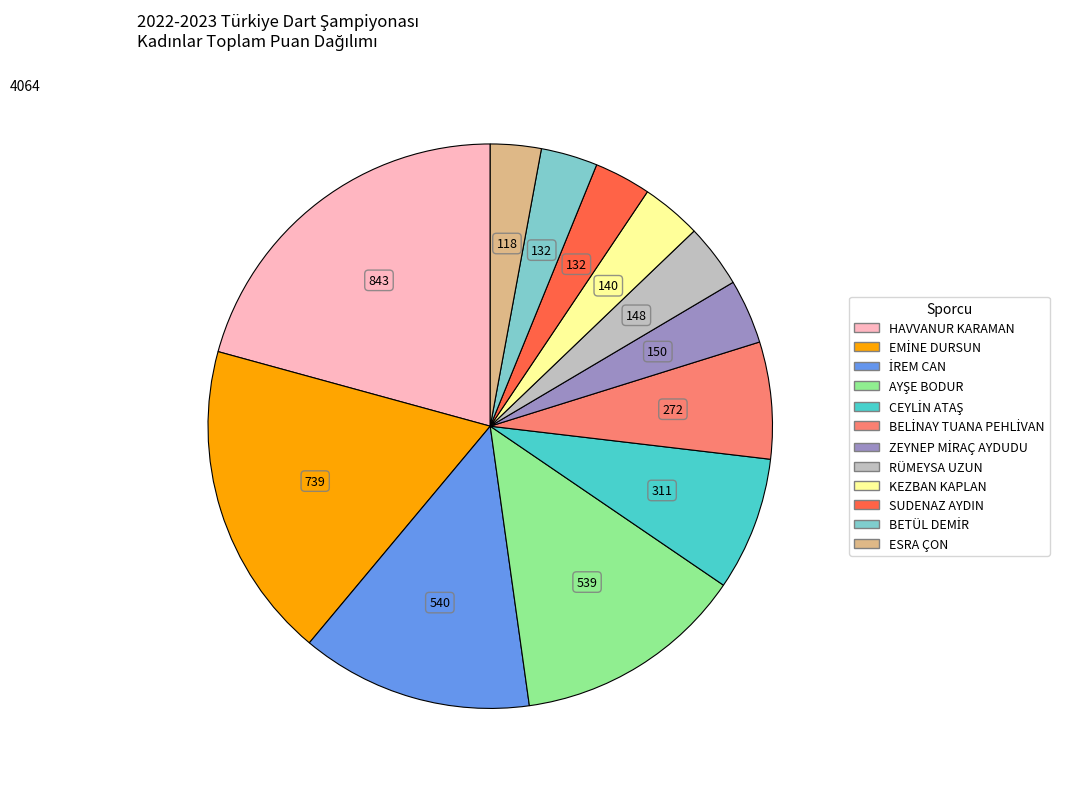

Which slice is the largest?

HAVVANUR KARAMAN